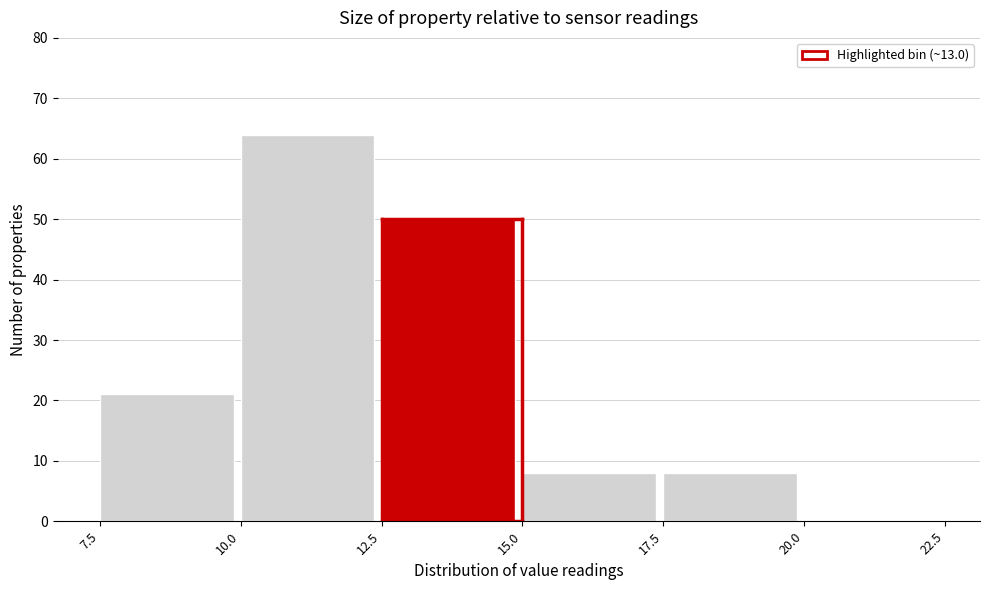

Reading left to right, transcribe this chart: for each bar, give the range it covers on the x-axis and its height. The values are not printed on the chart, so give them approximately, as read against the axis.

7.5 to 10.0: 21
10.0 to 12.5: 64
12.5 to 15.0: 50
15.0 to 17.5: 8
17.5 to 20.0: 8
20.0 to 22.5: 0